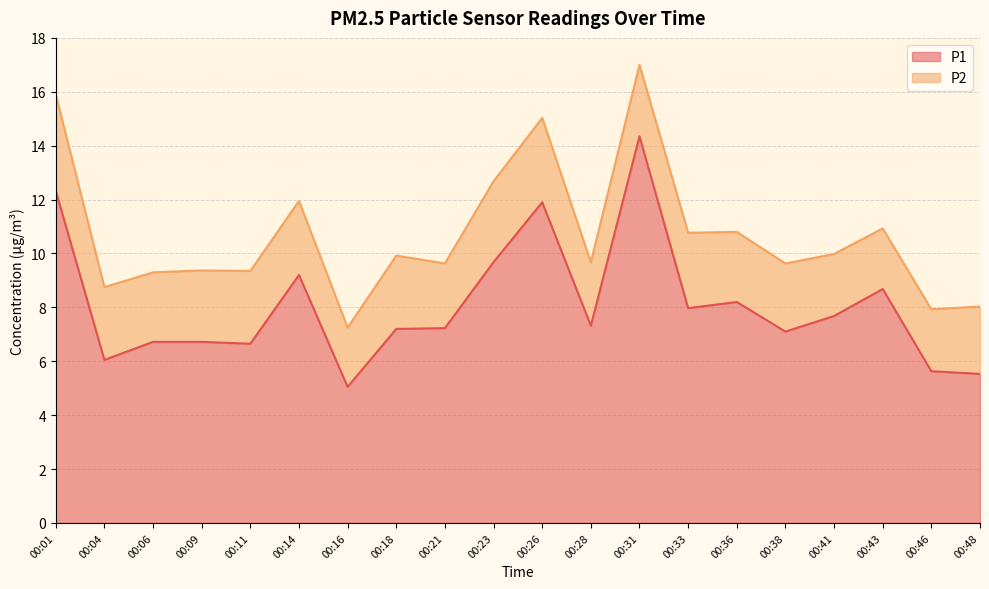

Is it true that the value at 00:26 is 4.7?

False